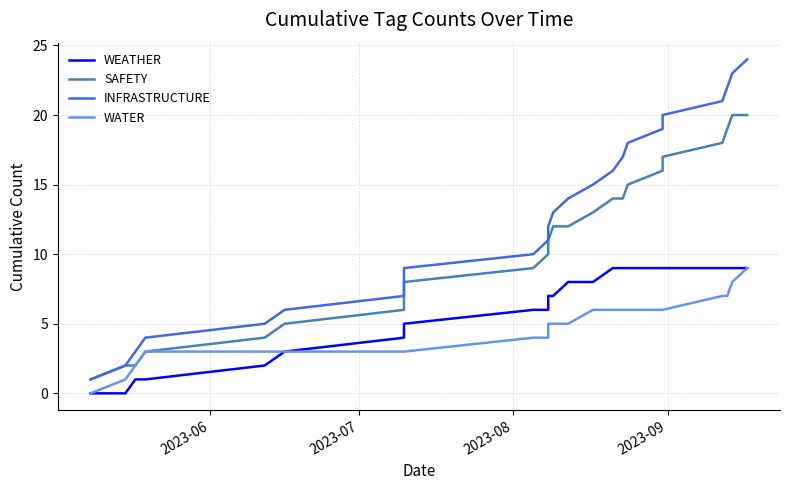

The value of INFRASTRUCTURE at 23 is 13. True or false?

False